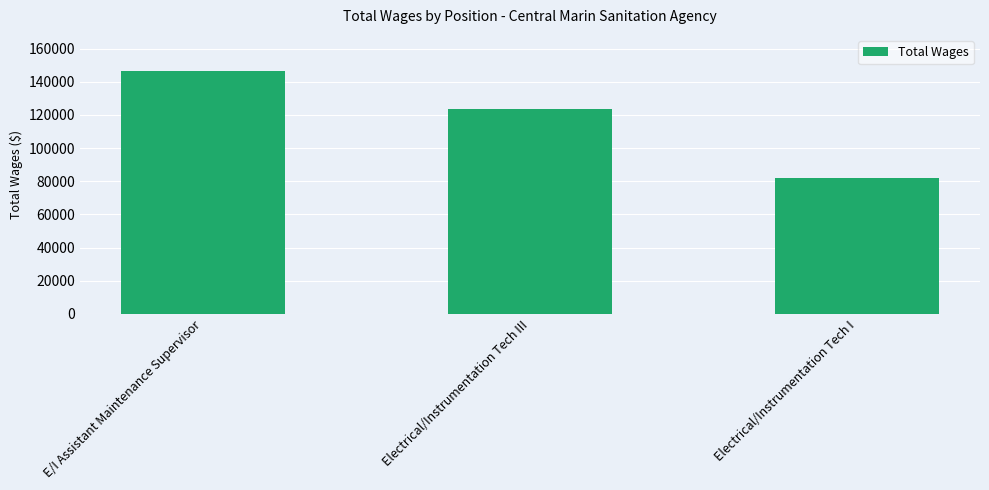

What is the value of the 1st bar from the left?

146361